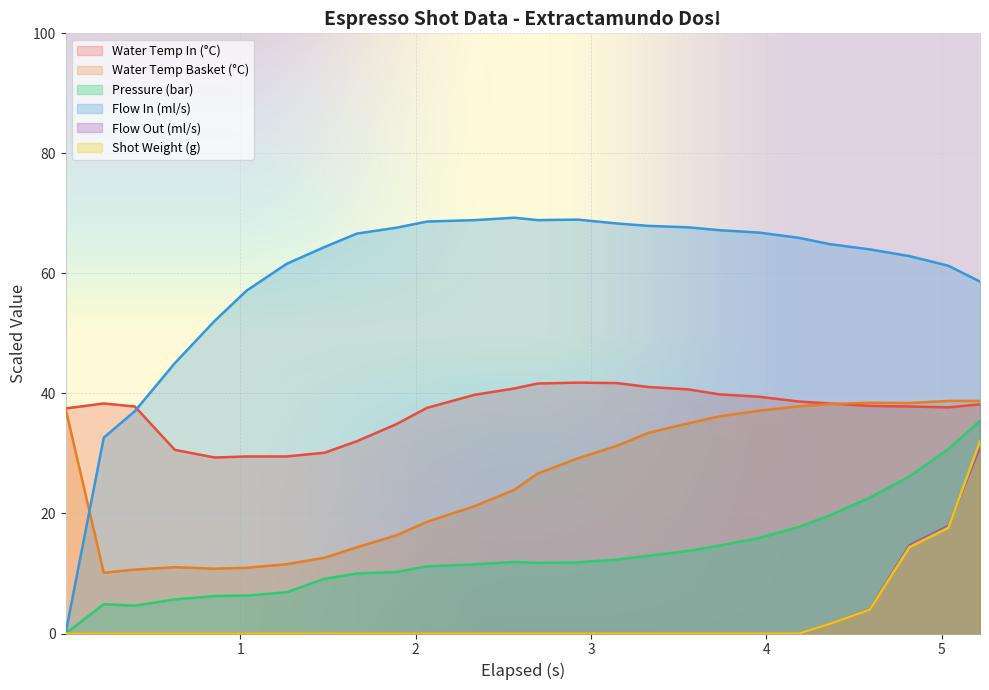

Does the chart display data point markers on the line(s)?

No